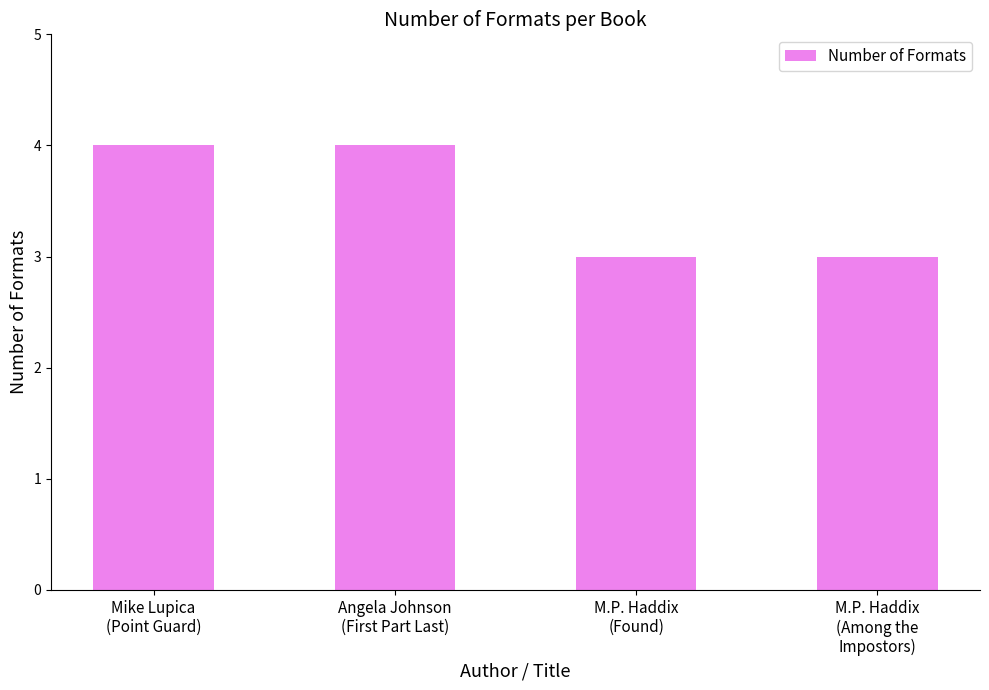

Reading left to right, what are all the values shown in this chart?

4	4	3	3